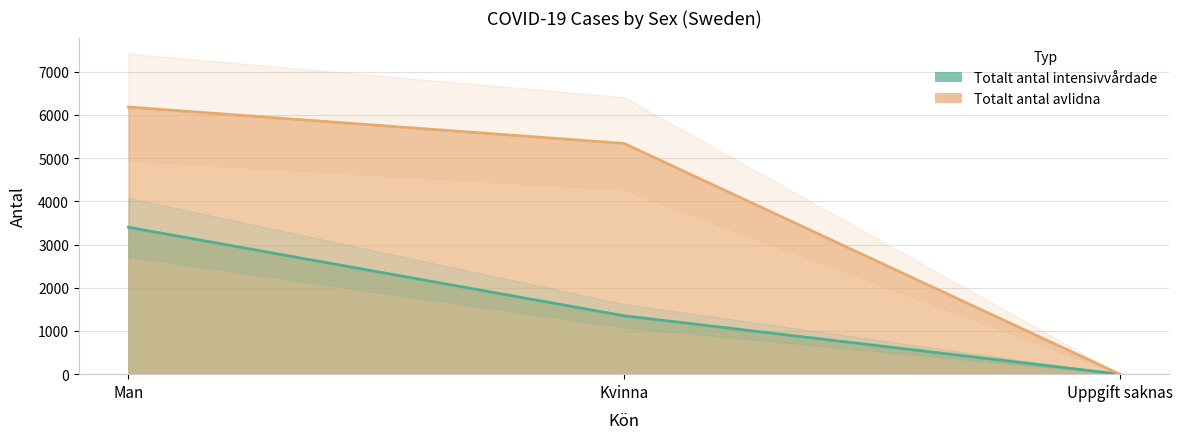

Where does the Totalt_antal_avlidna series first go above 5339?

Man